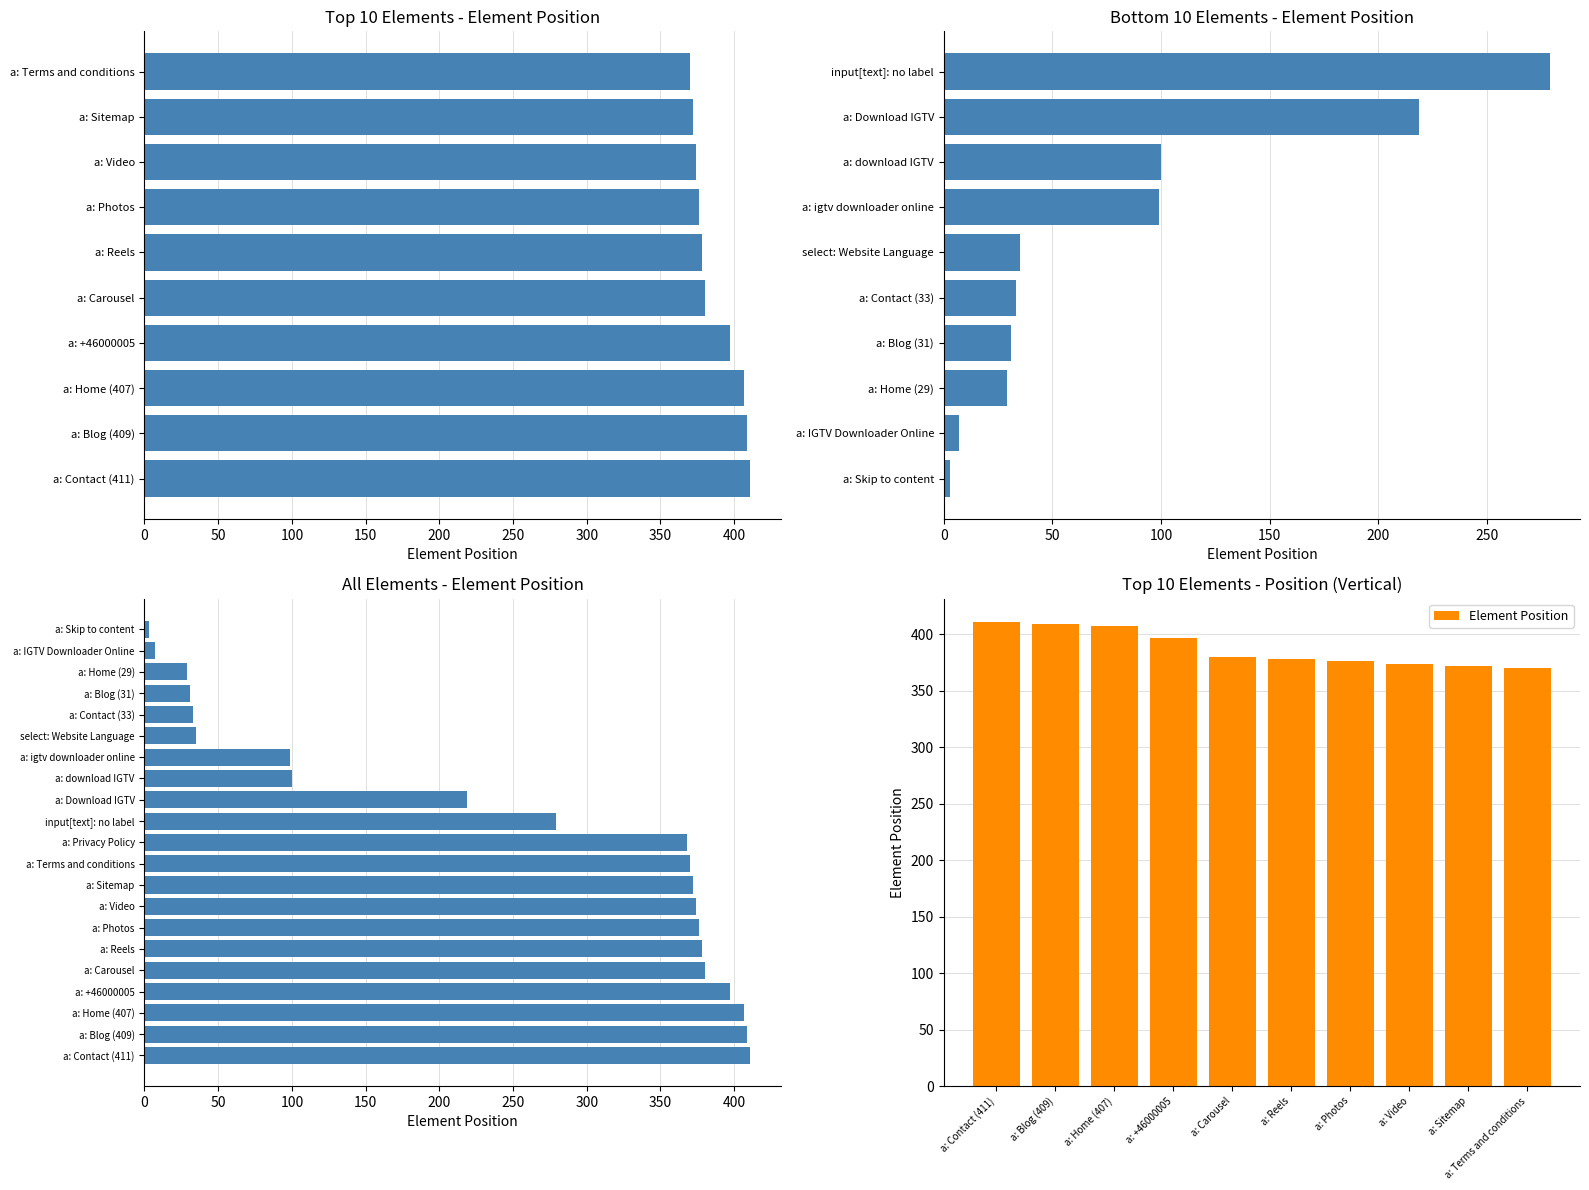

What is the change in value from a: Contact (33) to a: Blog (409)?

+376